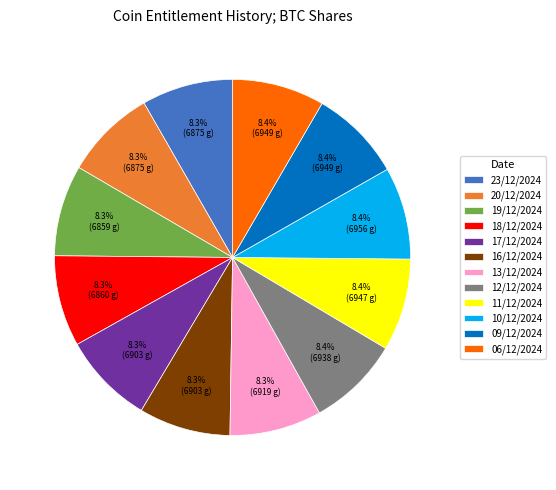

How much of the chart is everything except 06/12/2024?

91.6%